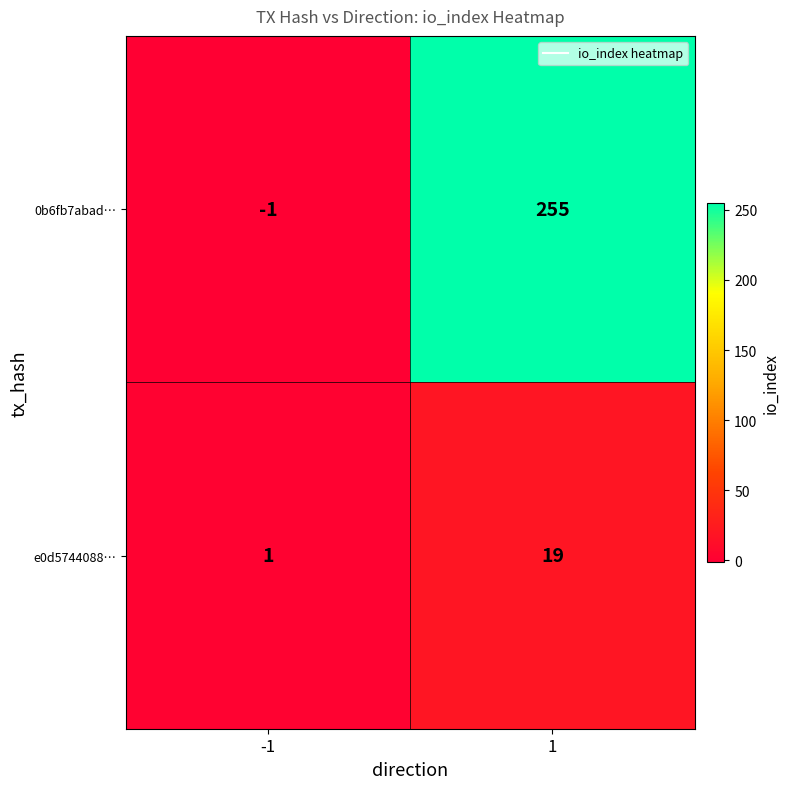

At -1, list the series in order from largest to smallest.

e0d5744088…, 0b6fb7abad…